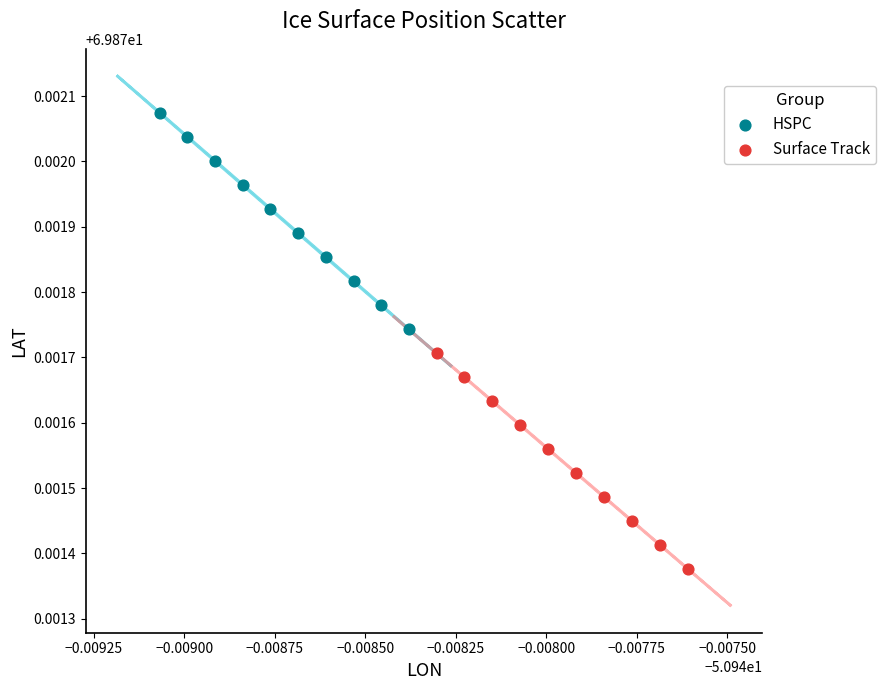

Which series has the widest spread of Y values?

HSPC